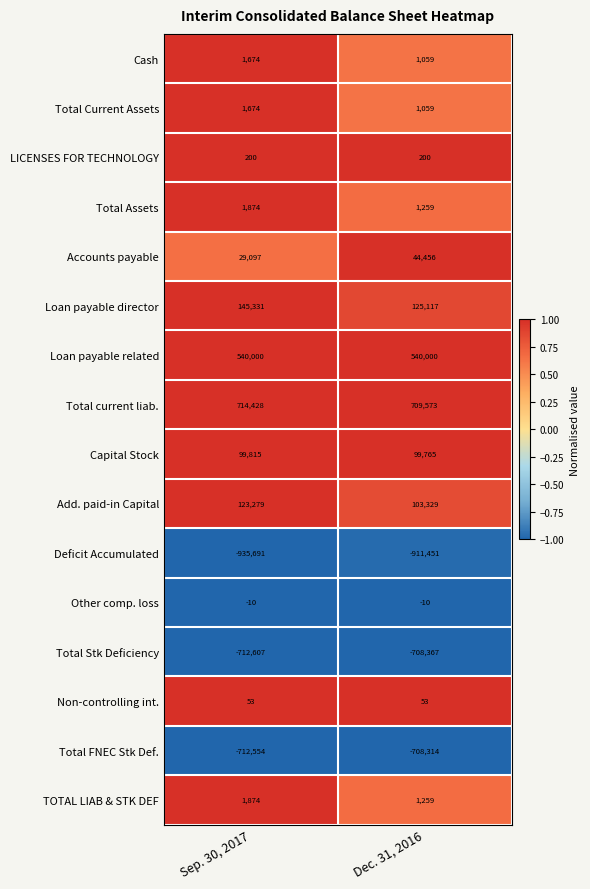

Rank the categories by Total Assets value from lowest to highest.

Dec. 31, 2016, Sep. 30, 2017